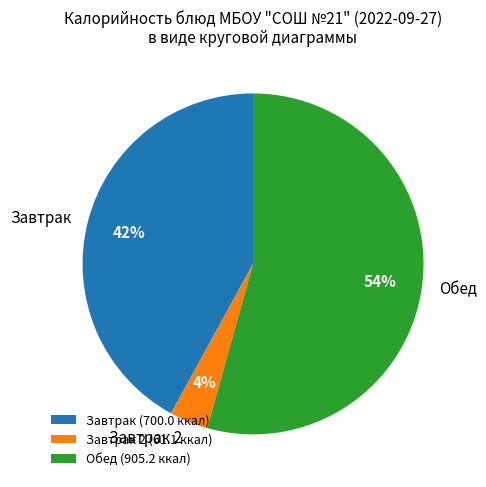

To the nearest percent, what is the difference between the Завтрак 2 (61.1 ккал) and Завтрак (700.0 ккал) slice percentages?

38%